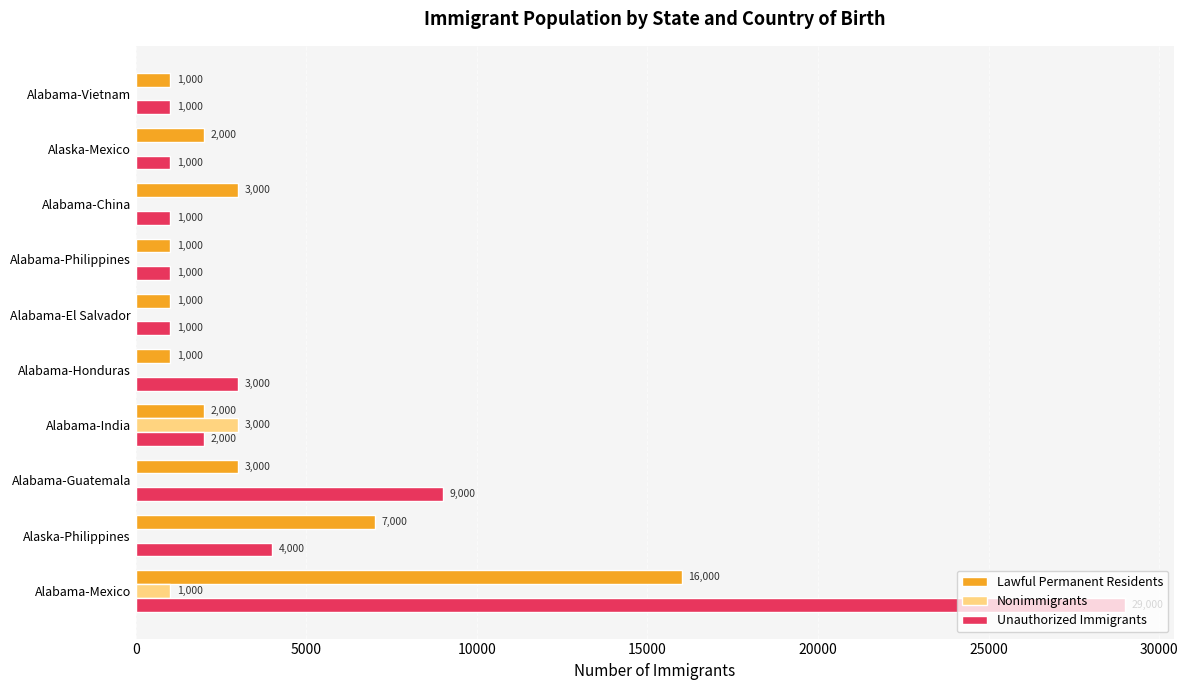

Which series changed the most between Alabama-India and Alabama-El Salvador?

Nonimmigrants